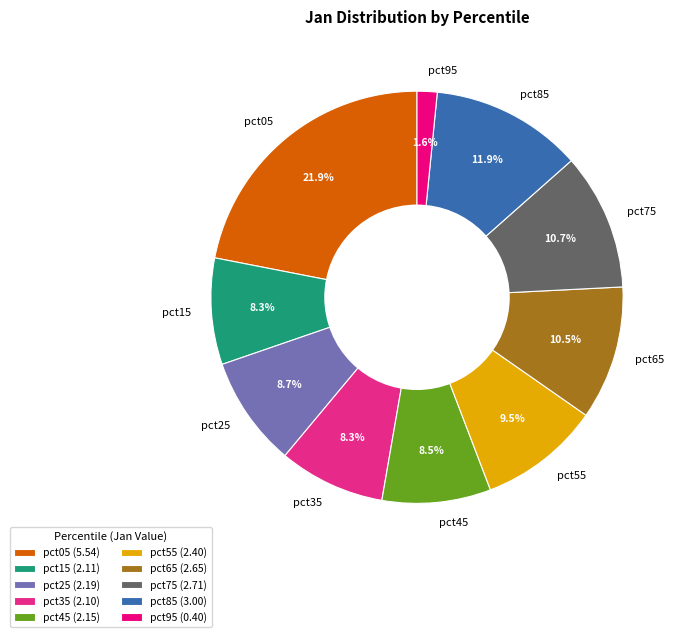

How much of the chart is everything except pct25?

91.3%